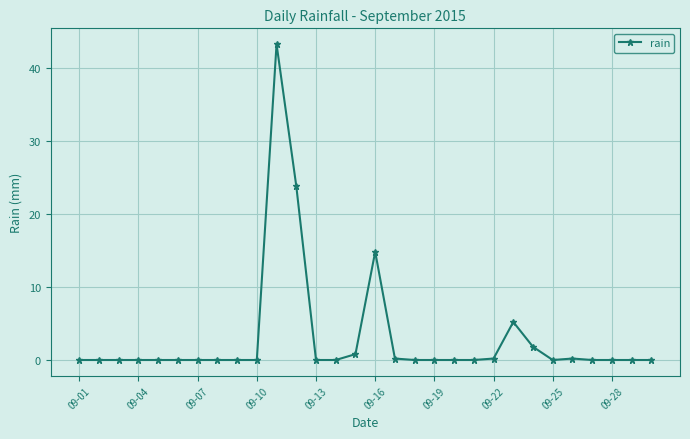

What is the average value?

3.0